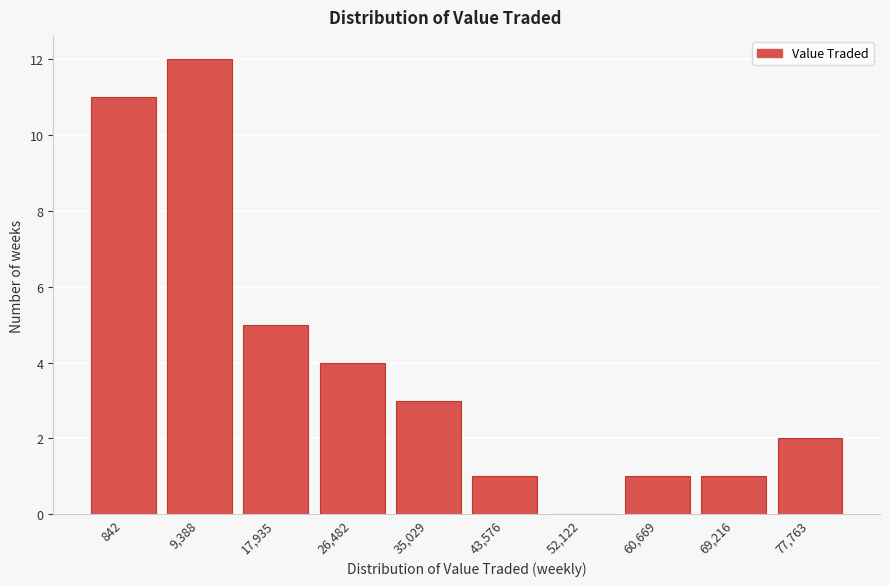

Reading right to left, extract all data points from this chart.

77,763=2	69,216=1	60,669=1	52,122=0	43,576=1	35,029=3	26,482=4	17,935=5	9,388=12	842=11